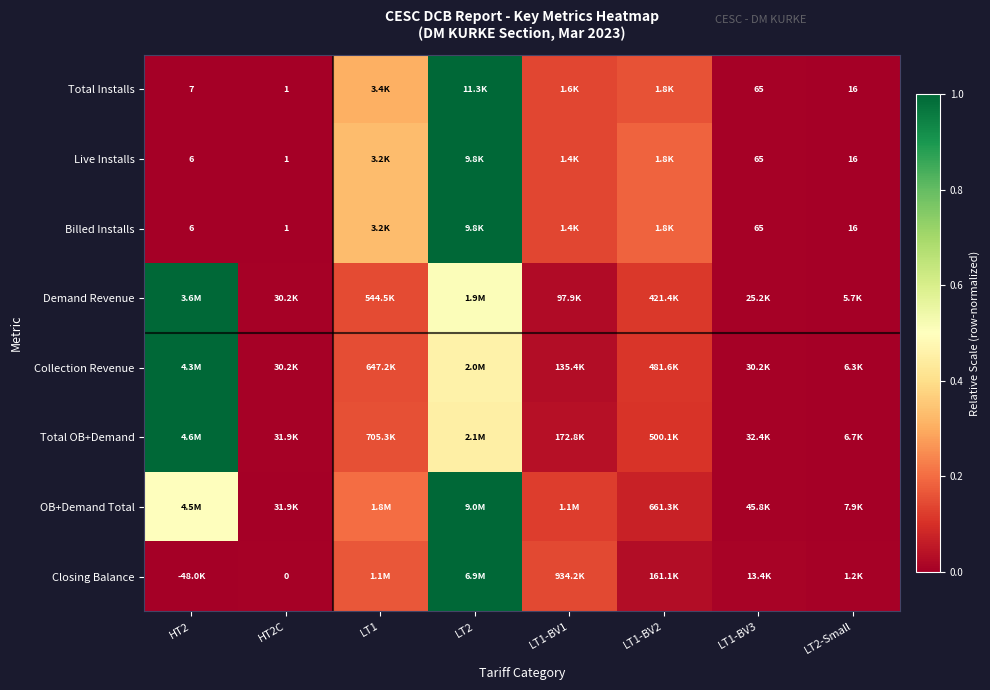

At which category is the sum across all series the highest?

LT2